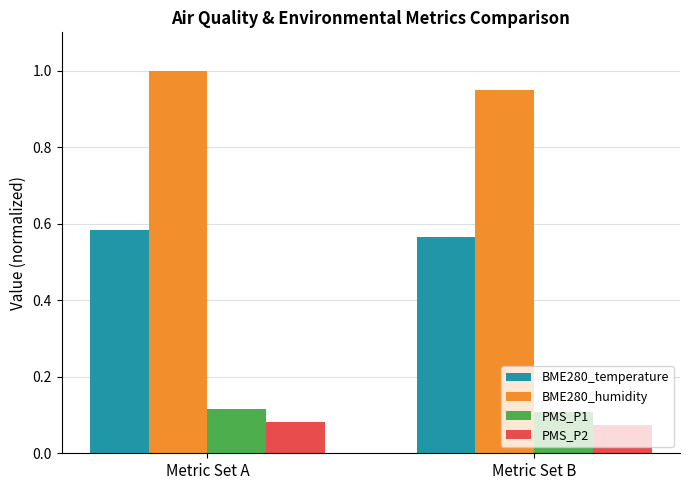

How many groups of bars are there?

2